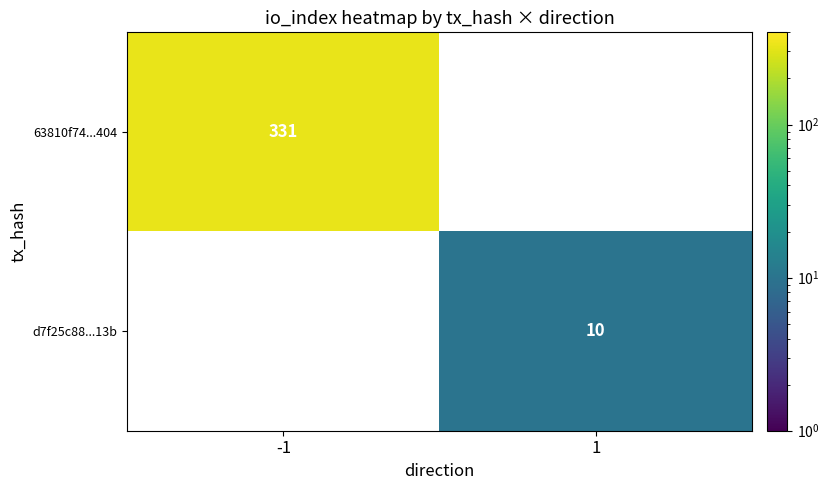

The 63810f74...404 series shows 563 at -1. True or false?

False